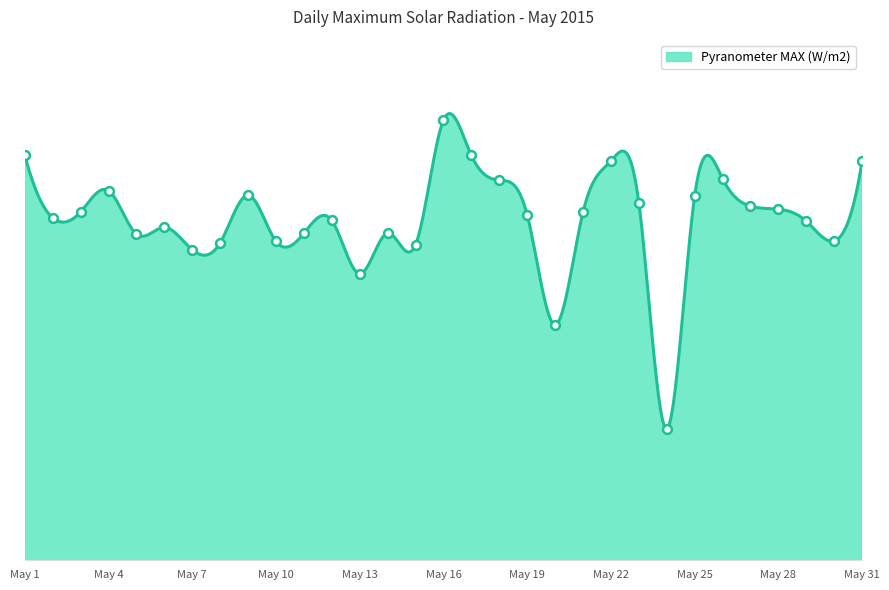

Approximately how many times larger is the value at May 8 compared to May 21?

1.0